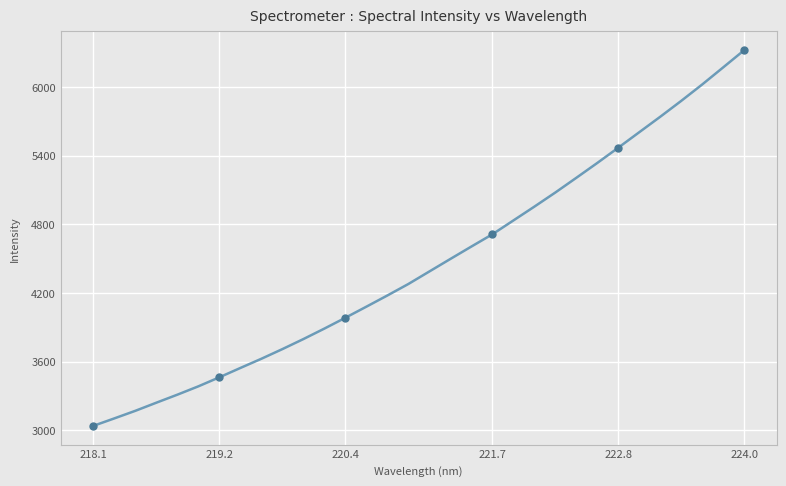

What is the greatest value displayed?

6323.7